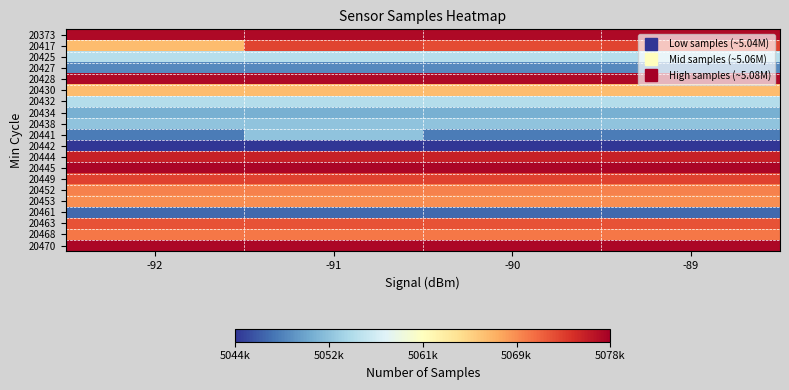

Reading left to right, list all the values displayed in this chart.

20373: -92=5077403	-91=5077403	-90=5077403	-89=5077403
20417: -92=5066980	-91=5073556	-90=5073235	-89=5073556
20425: -92=5055308	-91=5055308	-90=5055308	-89=5055308
20427: -92=5049178	-91=5049178	-90=5049178	-89=5049178
20428: -92=5077403	-91=5077403	-90=5077403	-89=5077403
20430: -92=5066980	-91=5066980	-90=5066980	-89=5066980
20432: -92=5055198	-91=5055198	-90=5055198	-89=5055198
20434: -92=5051556	-91=5051556	-90=5051556	-89=5051556
20438: -92=5052979	-91=5052979	-90=5052979	-89=5052979
20441: -92=5048399	-91=5052971	-90=5048399	-89=5048399
20442: -92=5044543	-91=5044543	-90=5044543	-89=5044543
20444: -92=5075861	-91=5075861	-90=5075861	-89=5075861
20445: -92=5077717	-91=5077717	-90=5077717	-89=5077717
20449: -92=5073691	-91=5073691	-90=5073691	-89=5073691
20452: -92=5070309	-91=5070309	-90=5070309	-89=5070309
20453: -92=5069683	-91=5069683	-90=5069683	-89=5069683
20461: -92=5047382	-91=5047382	-90=5047382	-89=5047382
20463: -92=5072867	-91=5072867	-90=5072867	-89=5072867
20468: -92=5070791	-91=5070791	-90=5070791	-89=5070791
20470: -92=5077503	-91=5077503	-90=5077503	-89=5077503